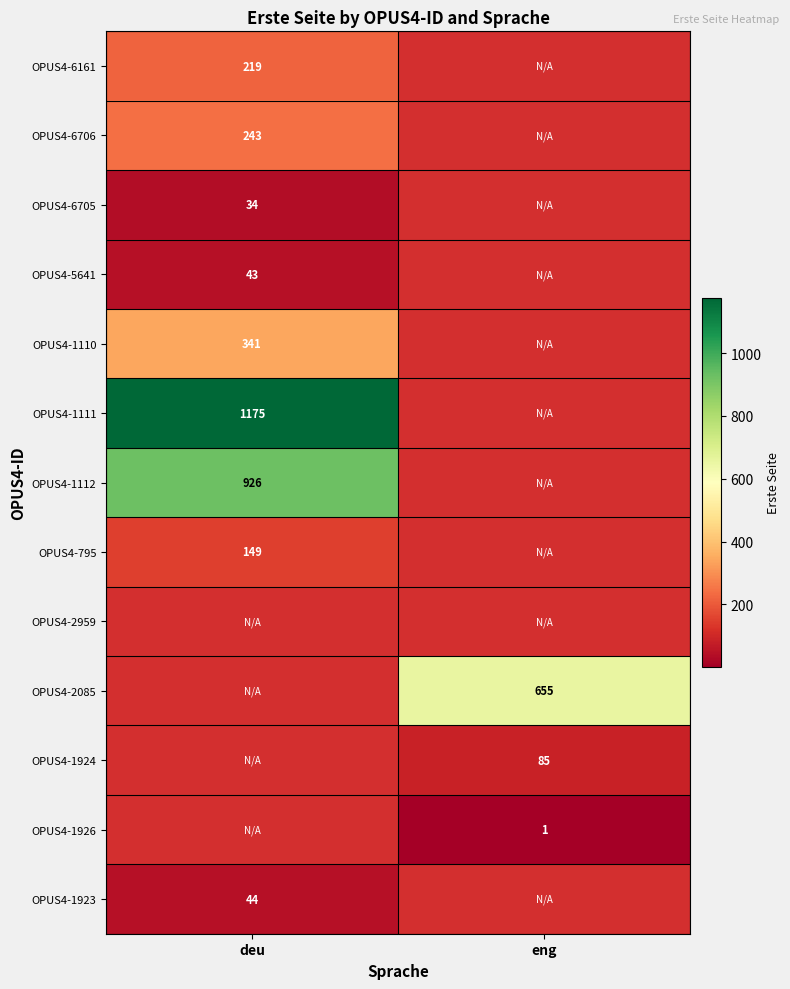

True or false: OPUS4-6706 has a value of 397 at deu.

False